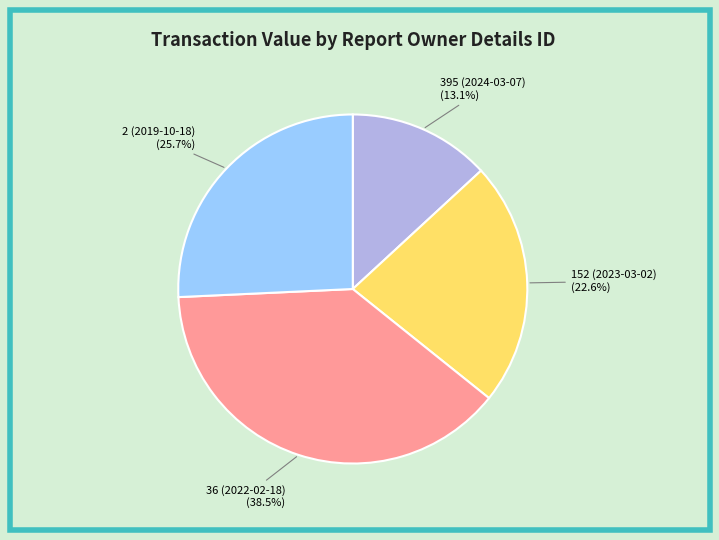

Does any single category account for the majority?

No